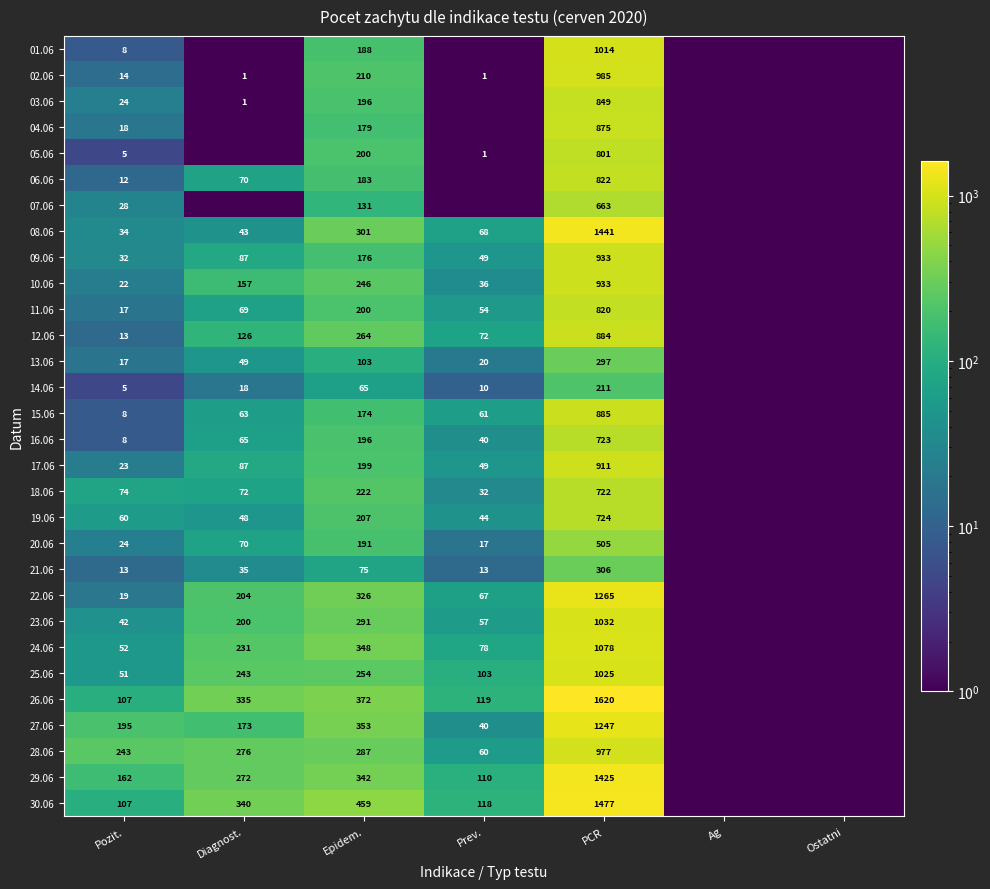

How many categories are shown in the chart?

7